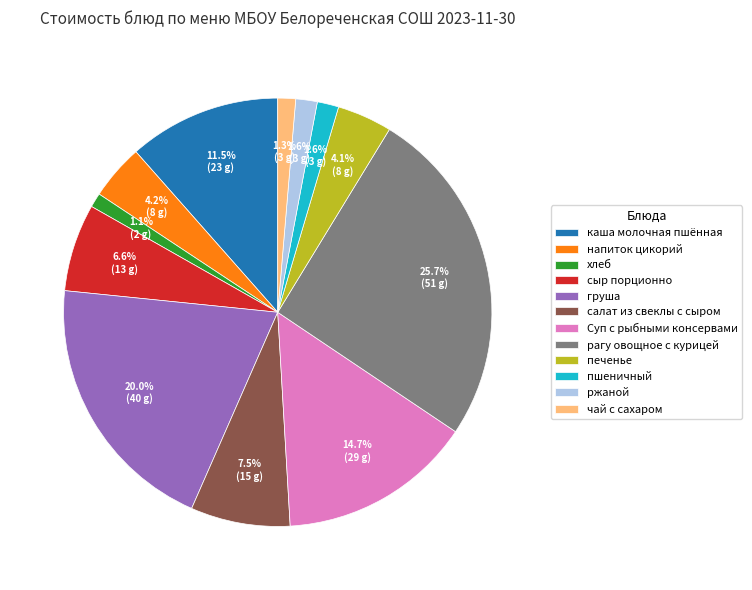

Is there a majority slice in this chart?

No